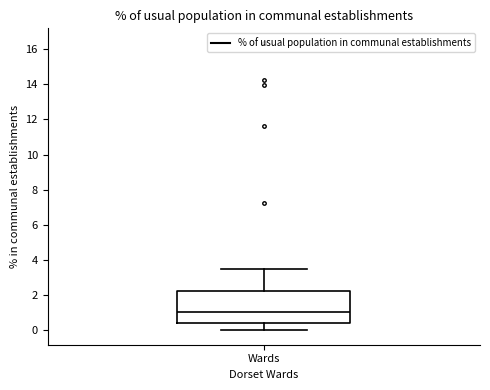

Read this box plot against the y-axis: the position of the median line, the range covered by the box, and the ends of both whiskers. The values are not printed on the chart, so give them approximately, as read against the axis.

median 1.0, box 0.4 to 2.2, whiskers 0.0 to 3.6